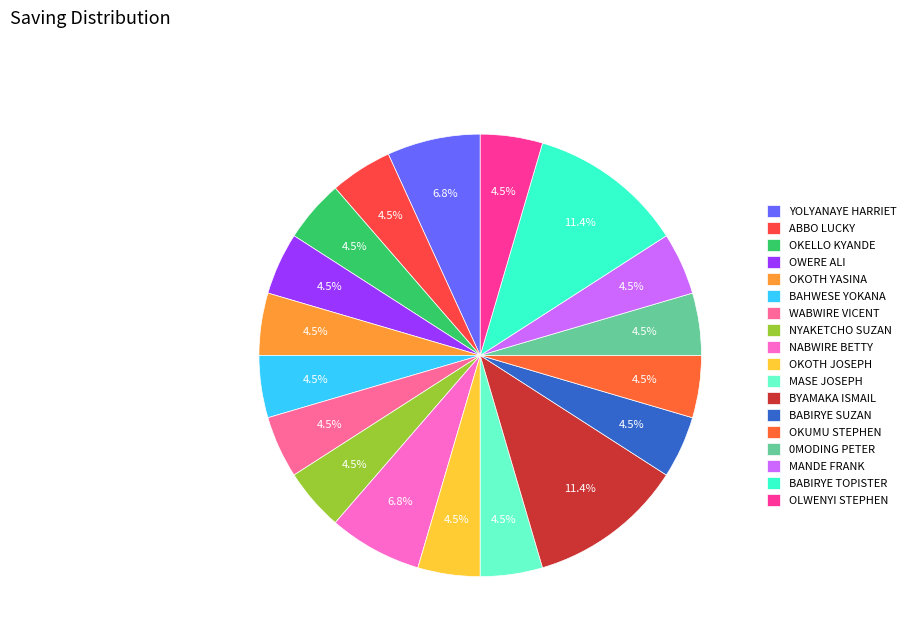

To the nearest percent, what is the difference between the BYAMAKA ISMAIL and OWERE ALI slice percentages?

7%